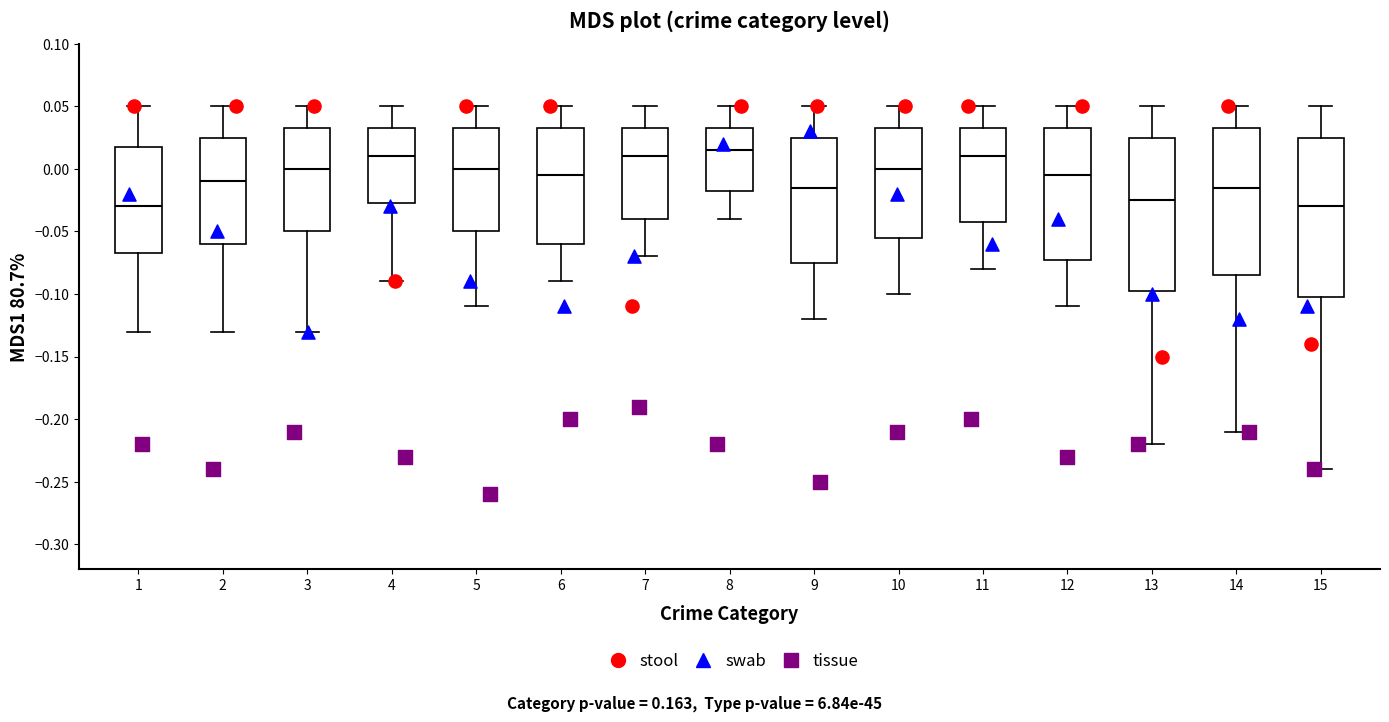

Which box is the tallest, from its lower edge to its upper edge?

15